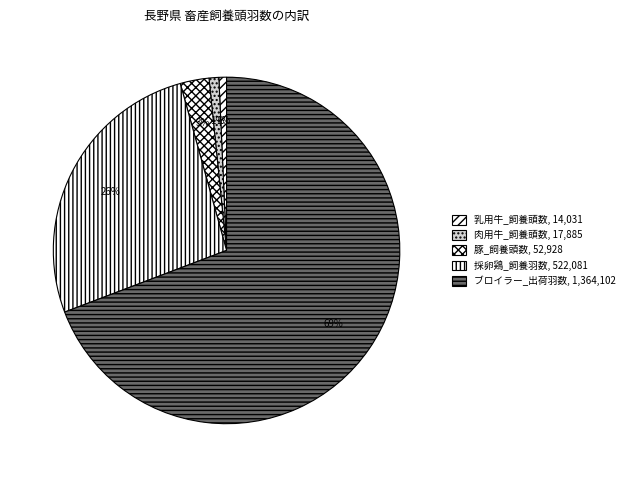

How many segments does this pie chart have?

5